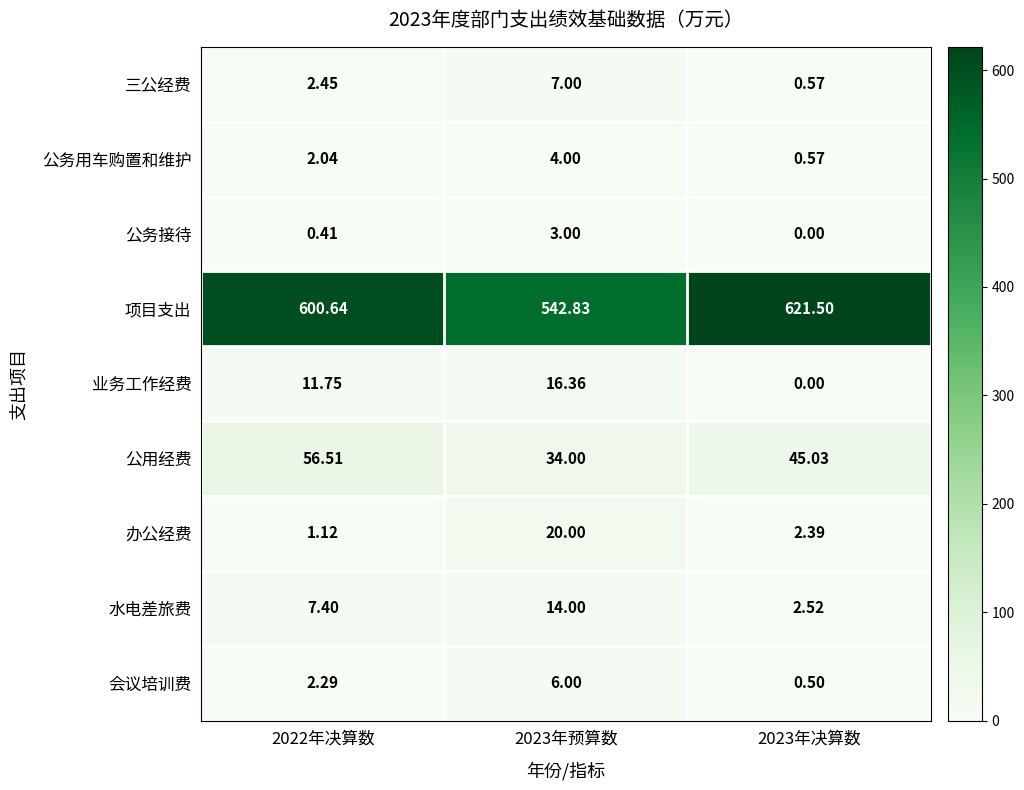

At 2022年决算数, list the series in order from largest to smallest.

项目支出, 公用经费, 业务工作经费, 水电差旅费, 三公经费, 会议培训费, 公务用车购置和维护, 办公经费, 公务接待